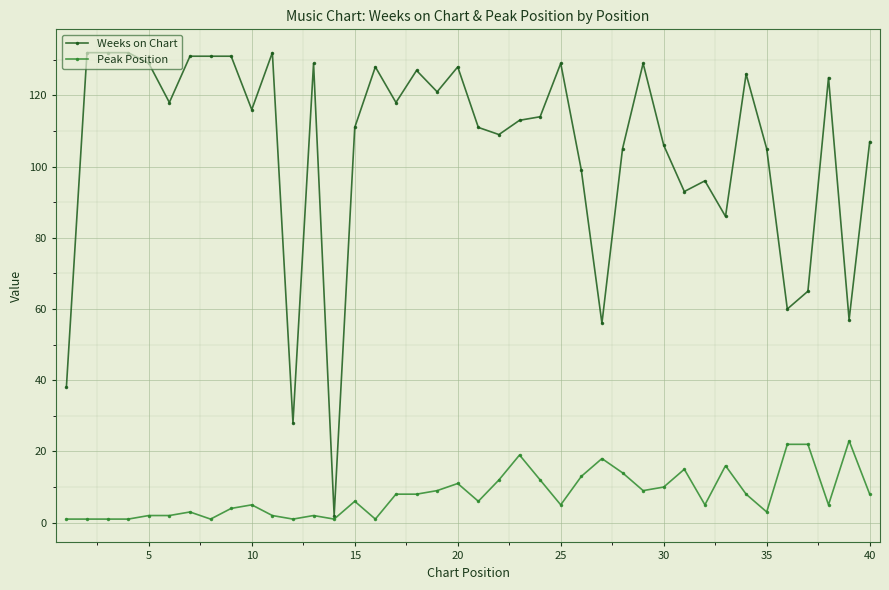

Rank the series by their average value, from highest to lowest.

Weeks on Chart, Peak Position